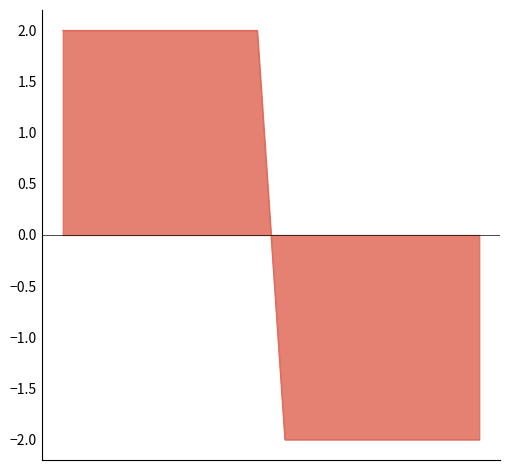

How many negative values are there?

8